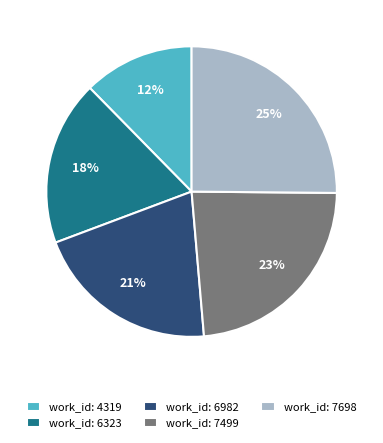

Do work_id: 7698 and work_id: 7499 together represent more than half of the pie?

No